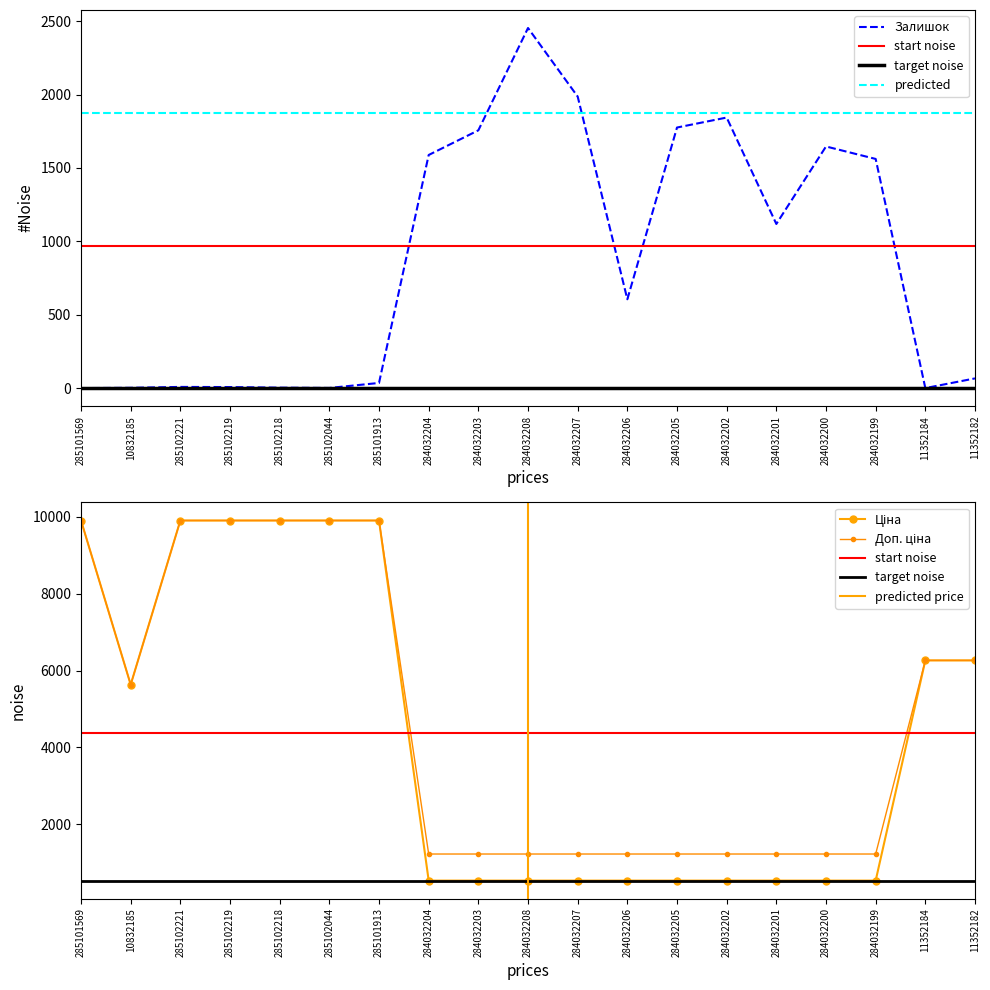

How many interior local valleys does the Ціна series have?

1